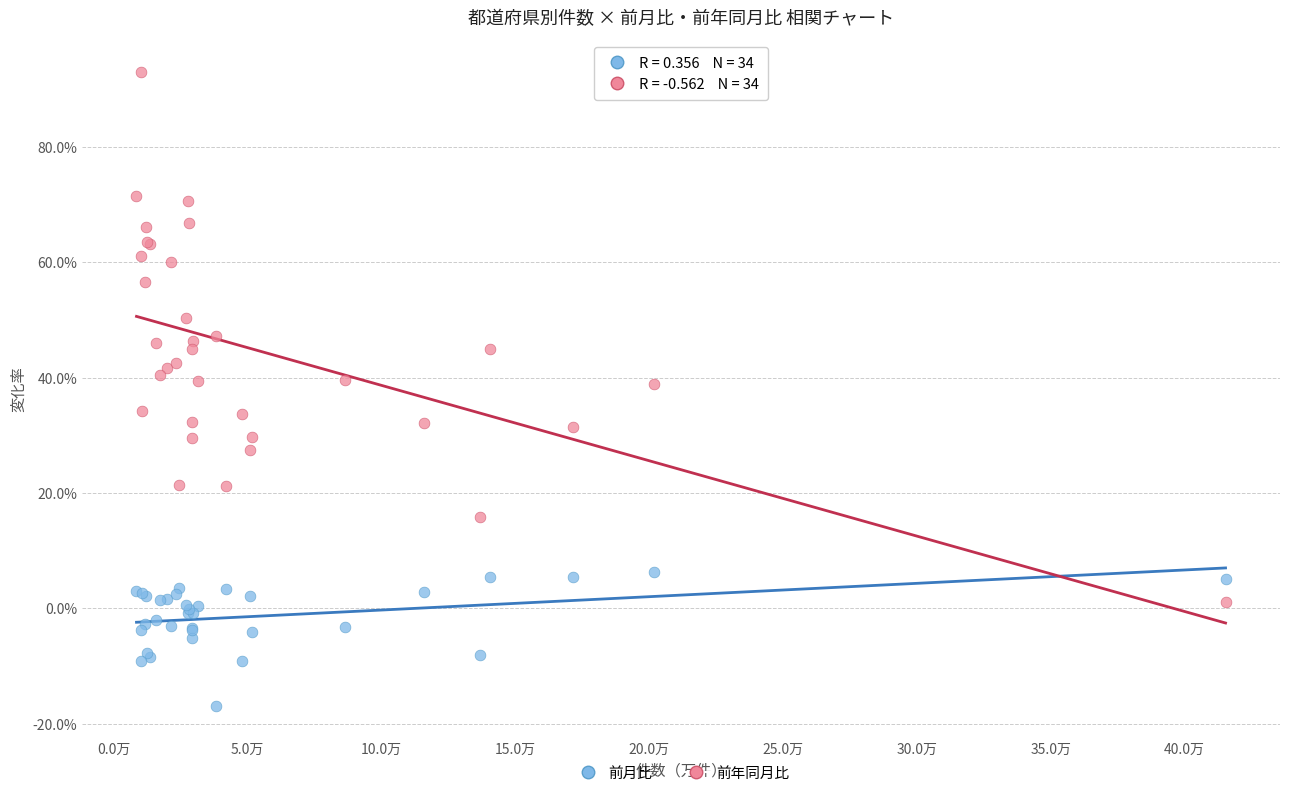

Which series contains the lowest Y value?

前月比